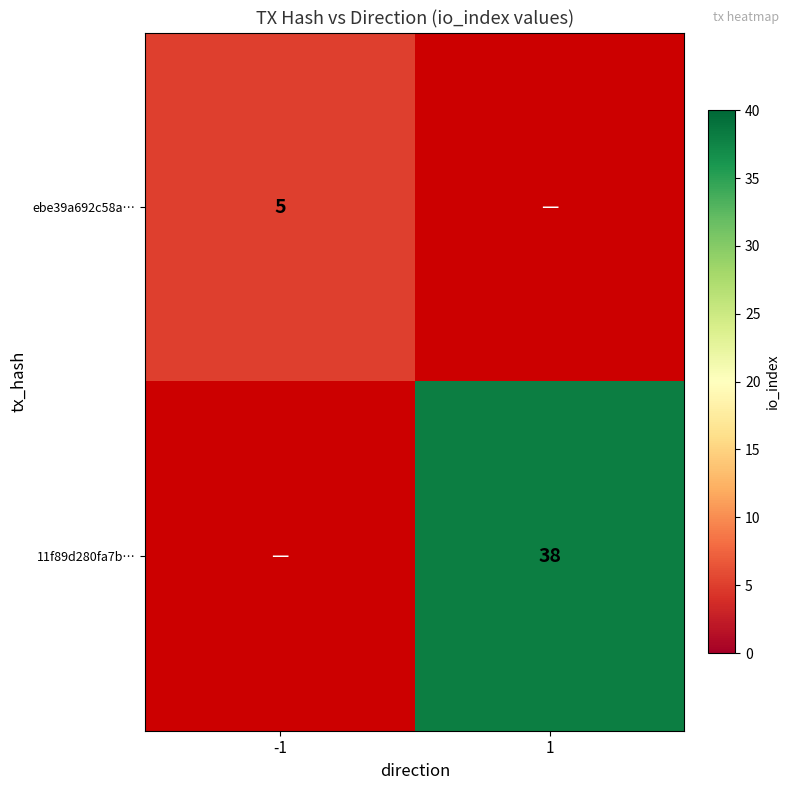

Is the value of ebe39a692c58a… at -1 greater than the value of 11f89d280fa7b… at 1?

No